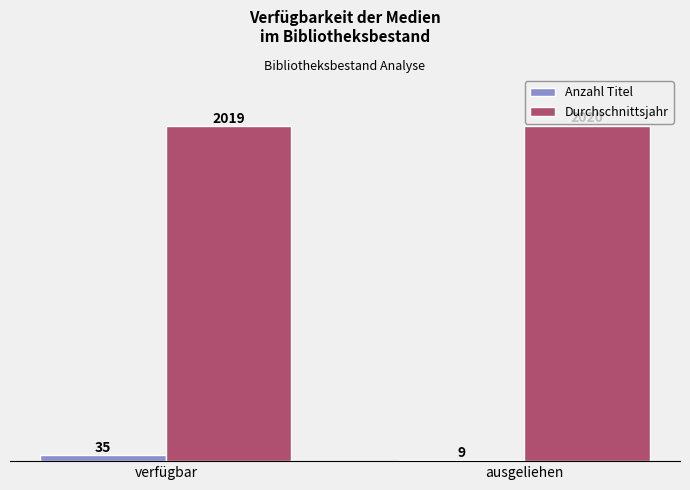

Does the chart contain stacked bars?

No